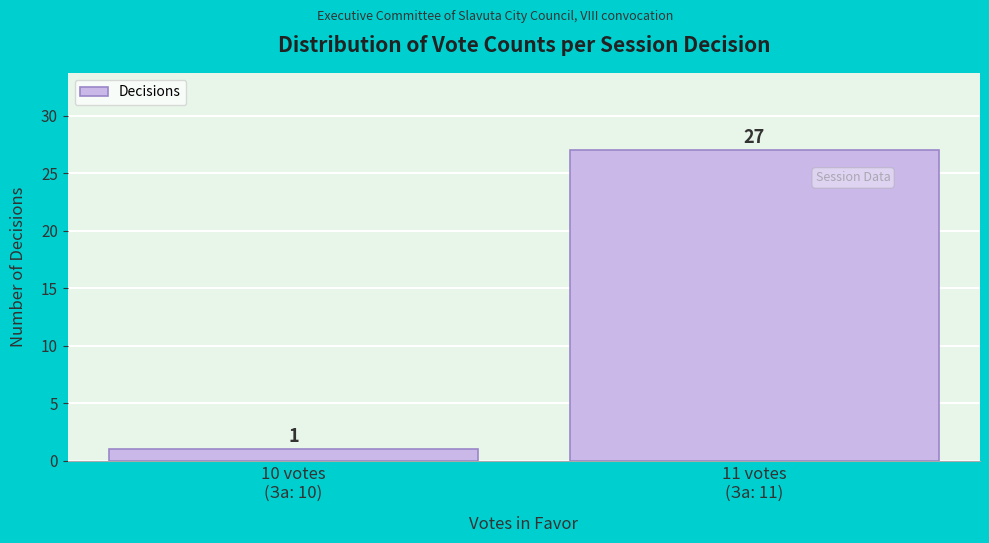

Reading right to left, transcribe all the data shown in this chart.

27	1